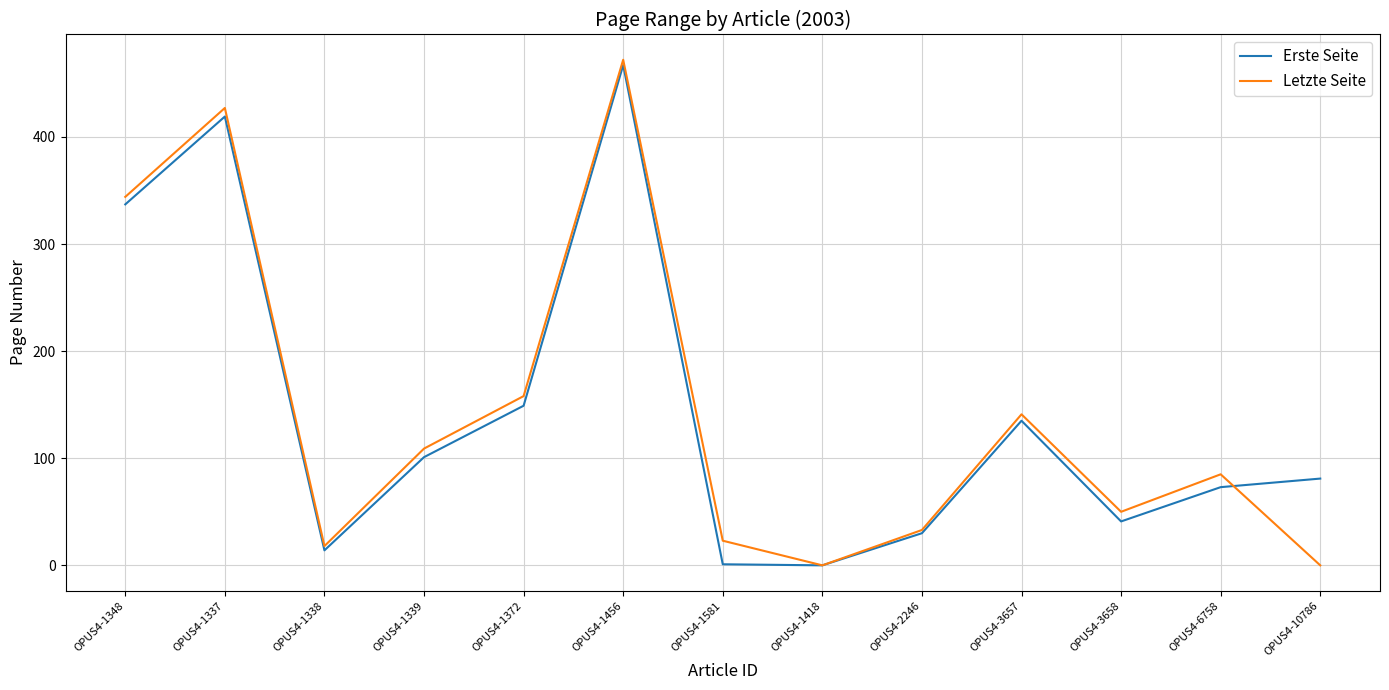

What position from the right is OPUS4-3658?

3